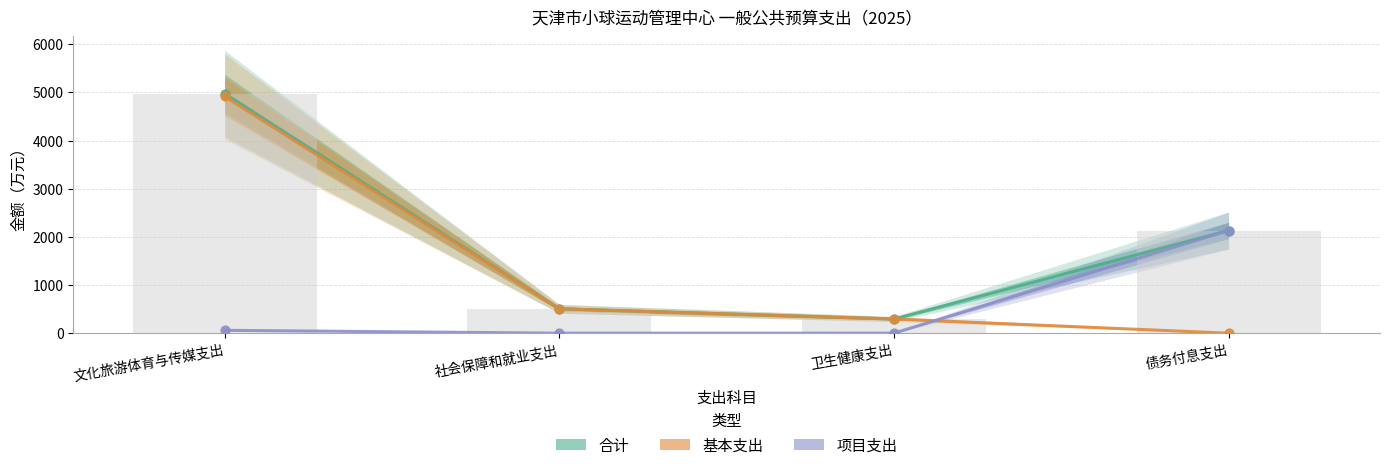

What are all the series names shown in the legend?

合计, 基本支出, 项目支出